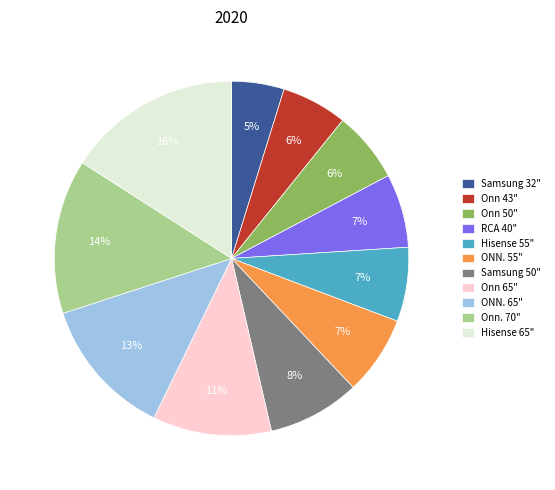

Which slice is the smallest?

Samsung 32"